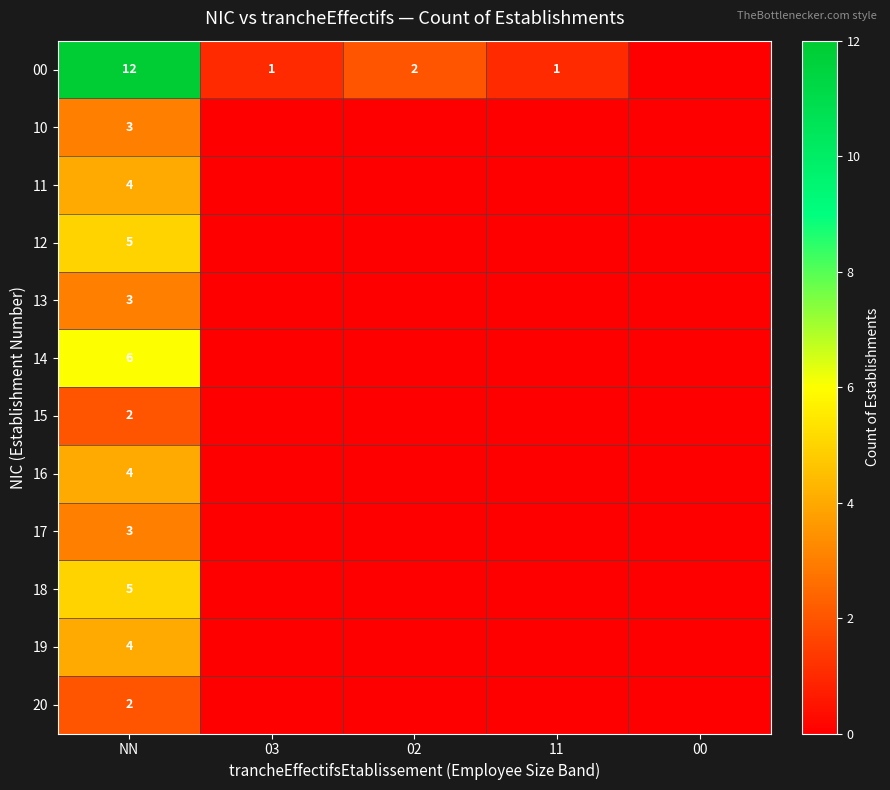

What is the spread (max minus min) of values at NN?

10